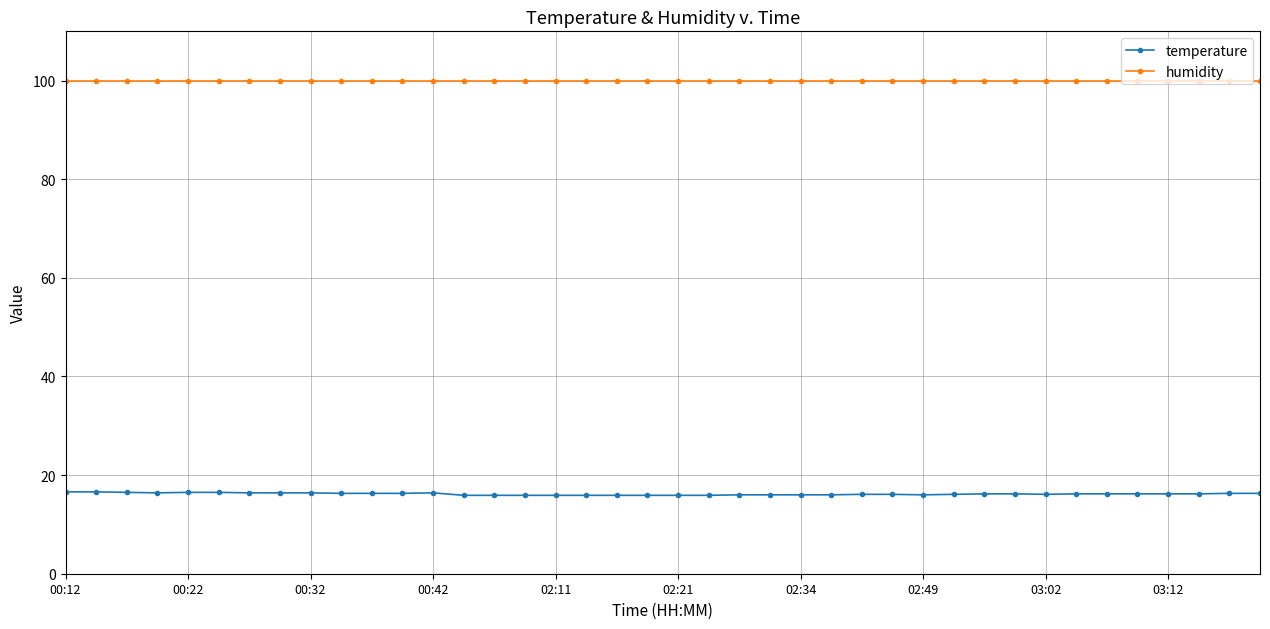

How many series are shown in this chart?

2